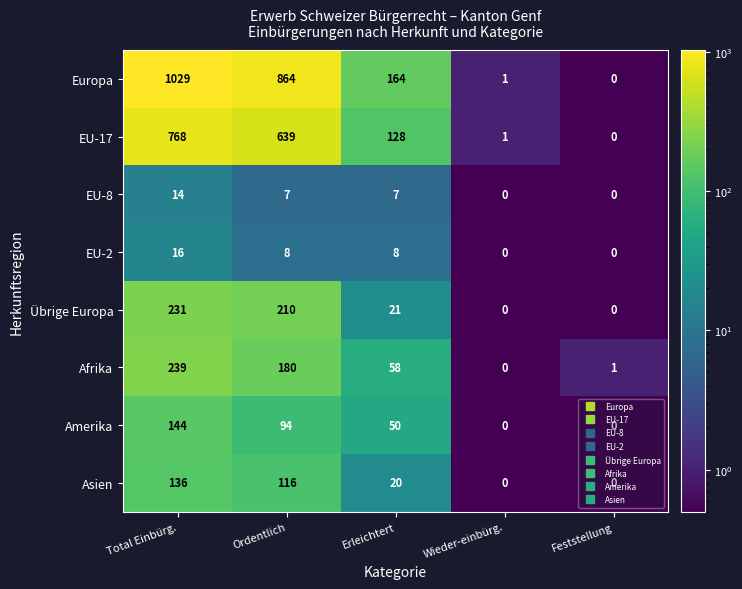

What is the average value of the Afrika series?

96